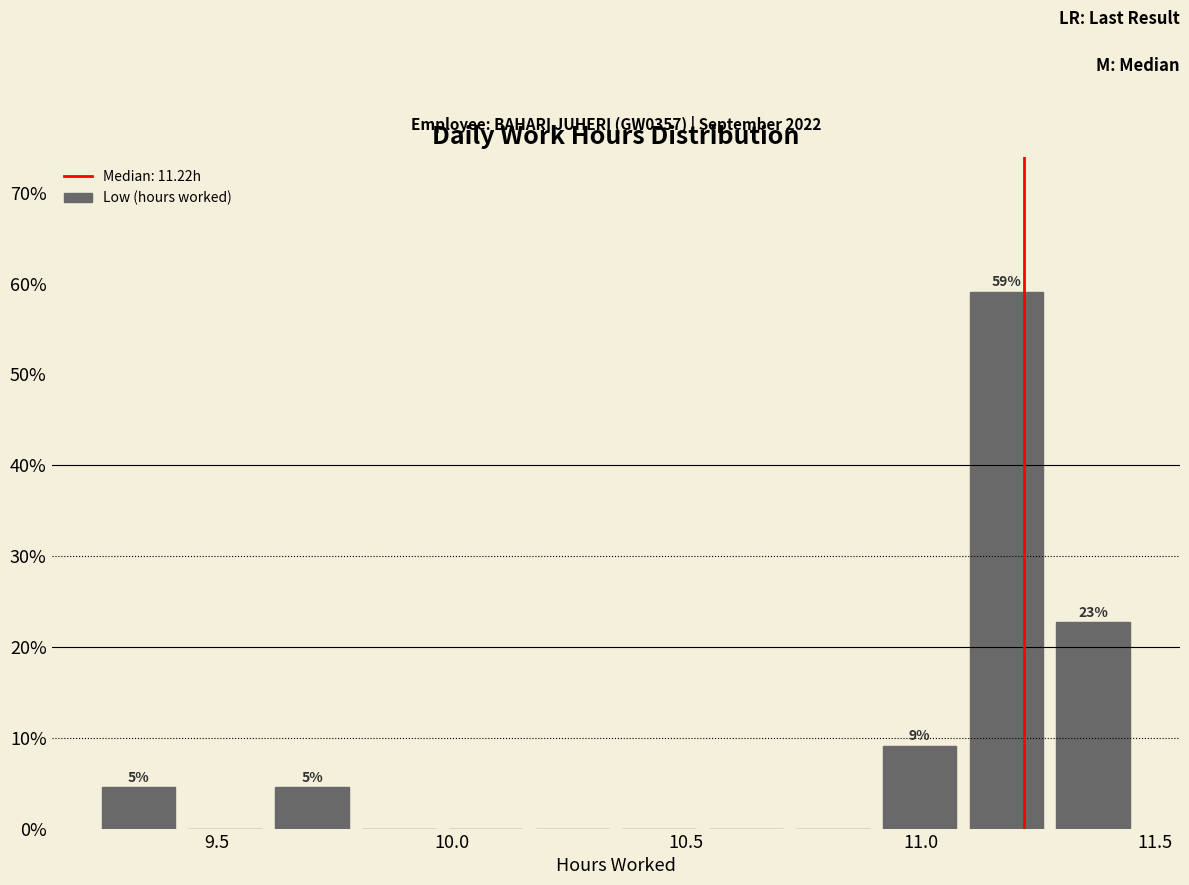

Read against the x-axis, roughly where is the centre of the tallest bar?

11.20